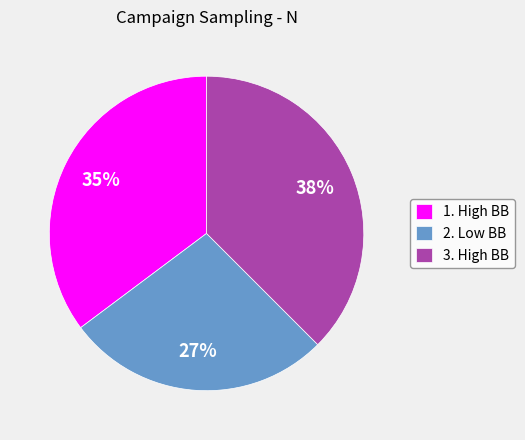

Does 2. Low BB represent more than half of the total?

No